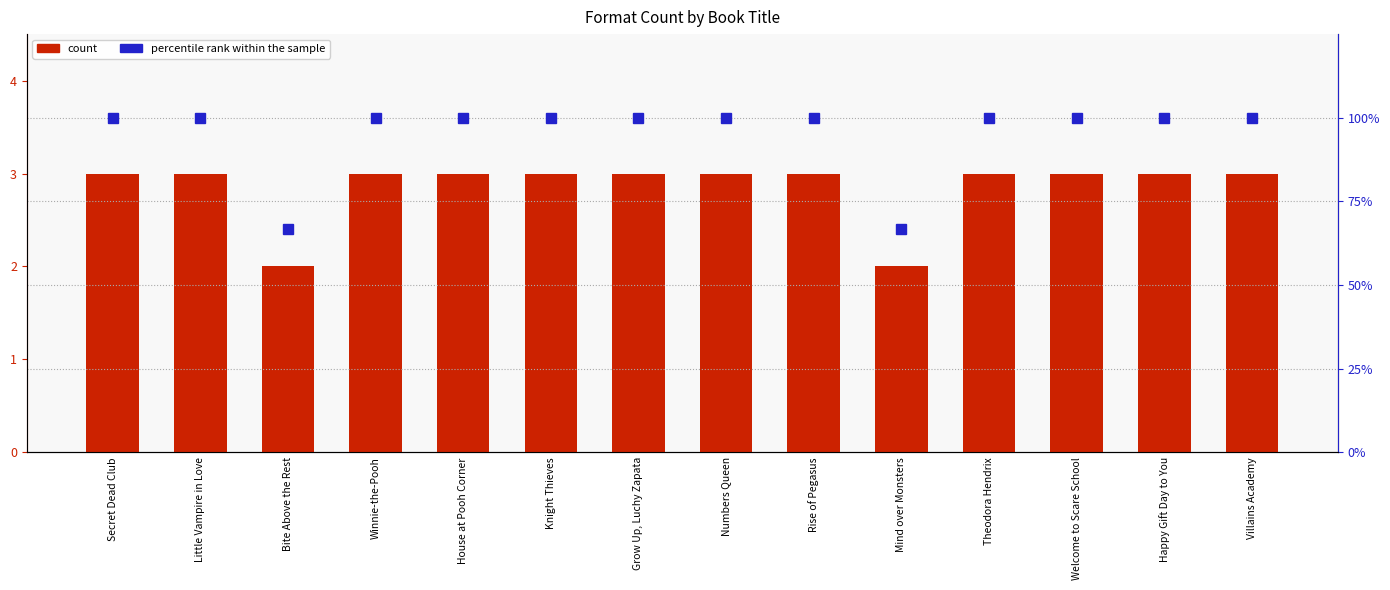

What are all the series names shown in the legend?

count, percentile rank within the sample